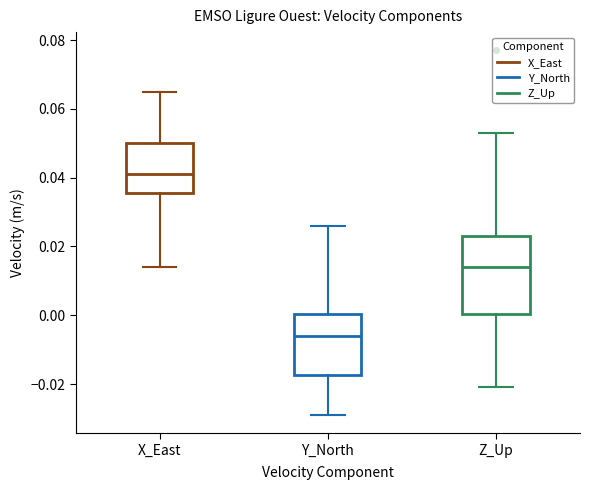

Where is the upper edge of the box for Z_Up on the y-axis? The values are not printed on the chart, so give them approximately, as read against the axis.

0.024